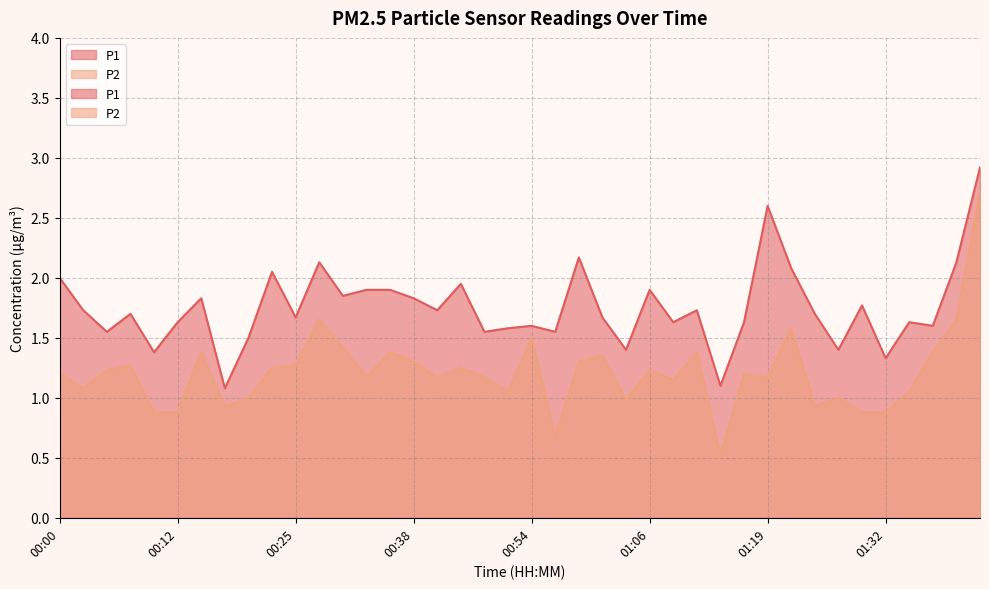

The value of P1 at 00:38 is 3.2. True or false?

False